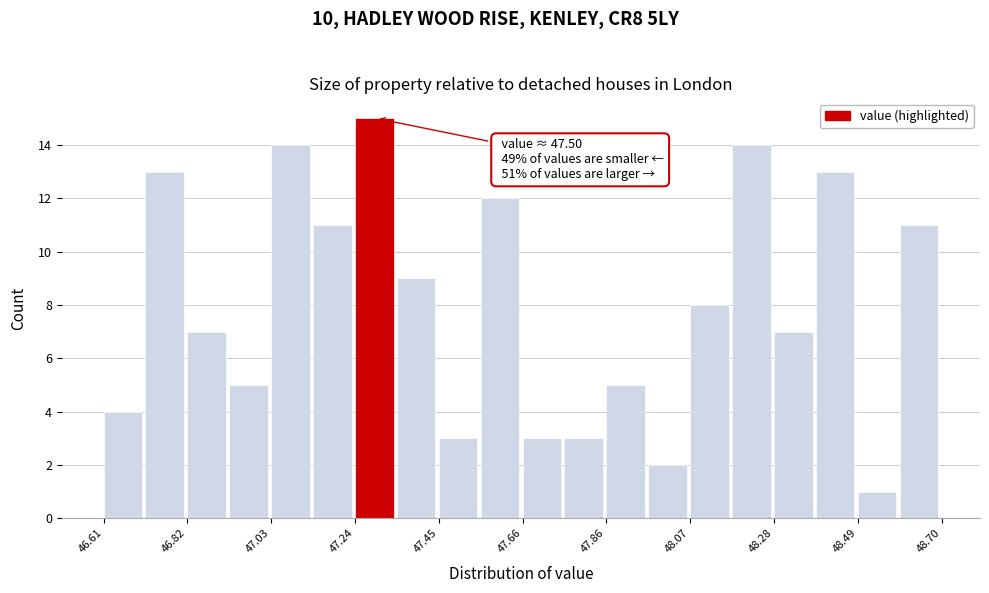

Around what value on the x-axis is the tallest bar? Give the approximate position of its centre, as read against the axis.

47.30